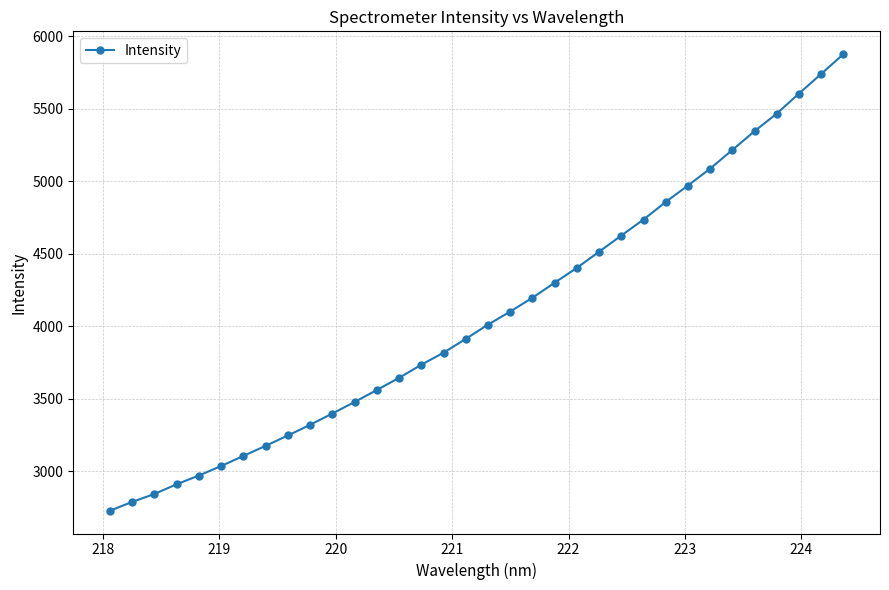

What is the minimum value shown in the chart?

2728.1